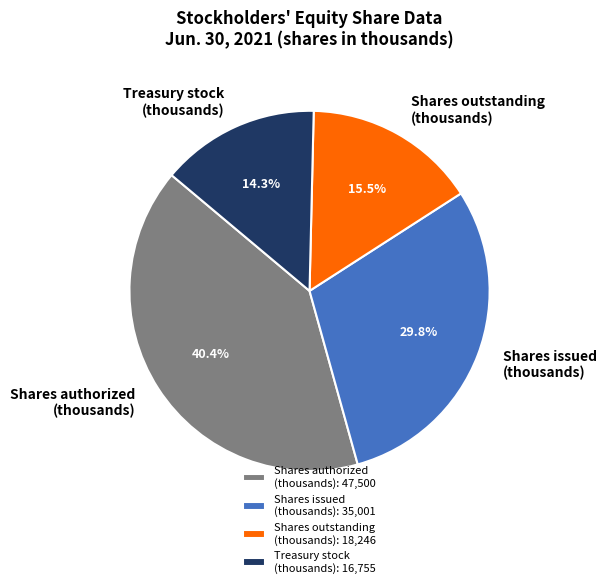

What portion of the pie excludes Shares authorized (thousands)?

59.6%